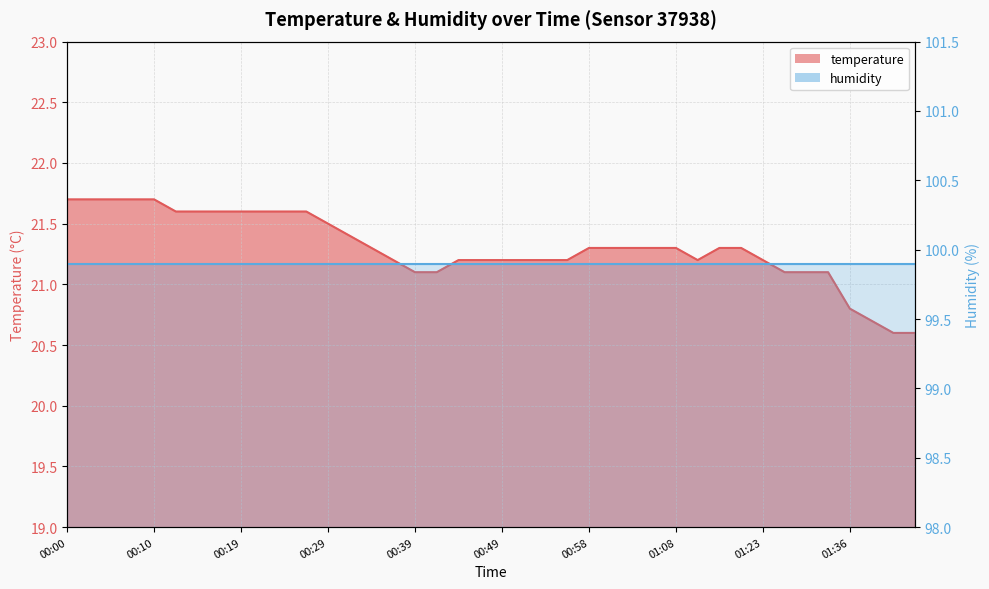

What is the label of the 23rd point from the right?

00:41